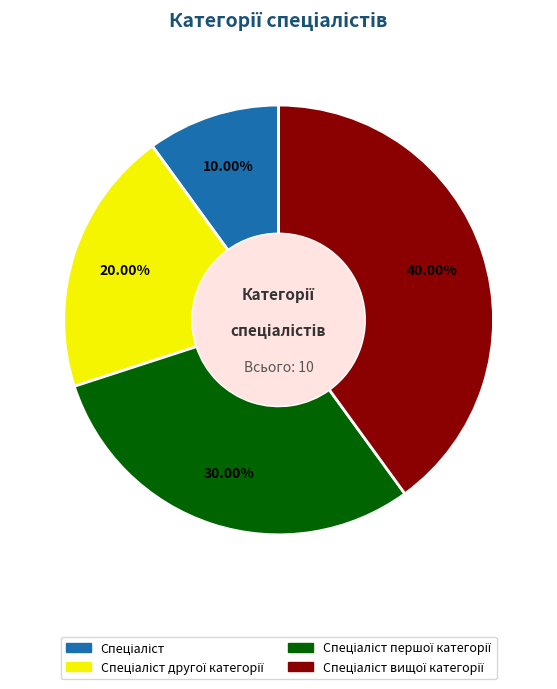

Is there any slice that represents more than half of the pie?

No